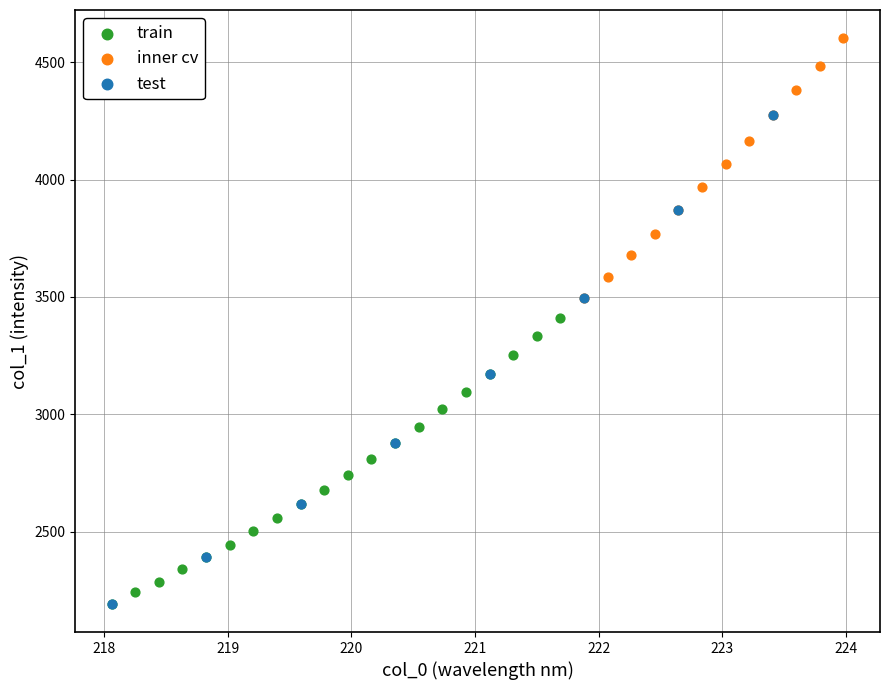

Which series reaches the maximum Y coordinate?

inner cv